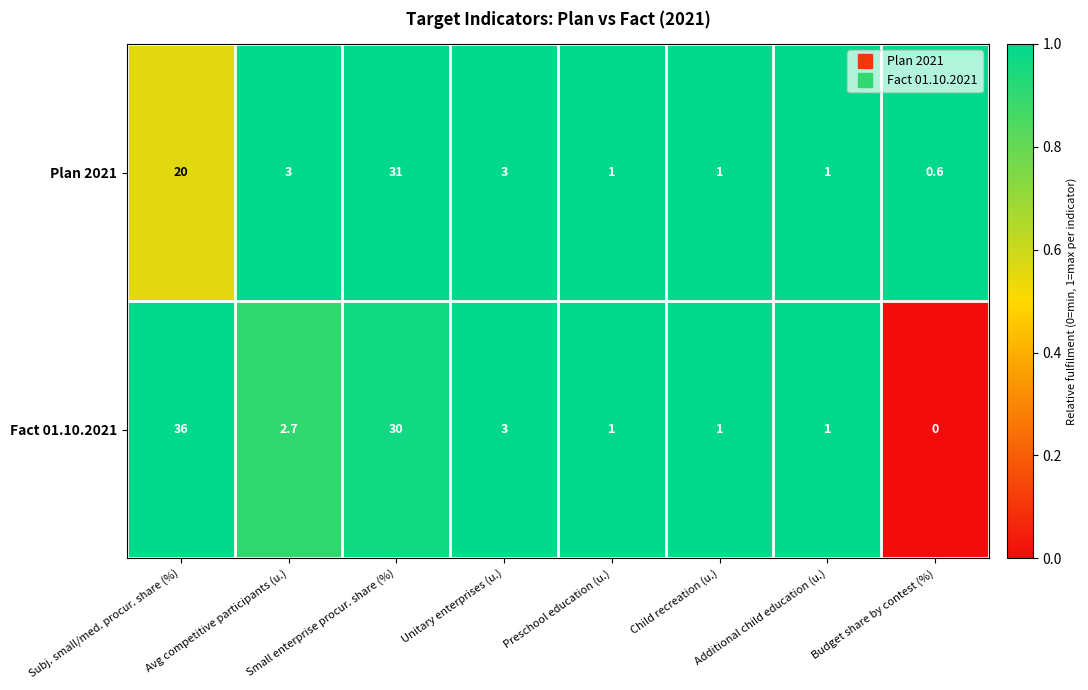

List the series in order of their peak value, lowest first.

Plan 2021, Fact 01.10.2021